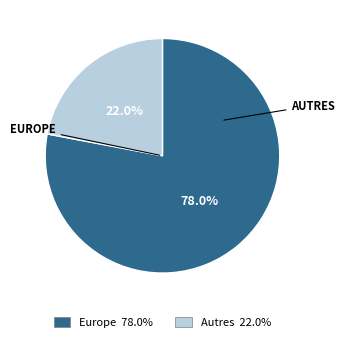

Is there a majority slice in this chart?

Yes